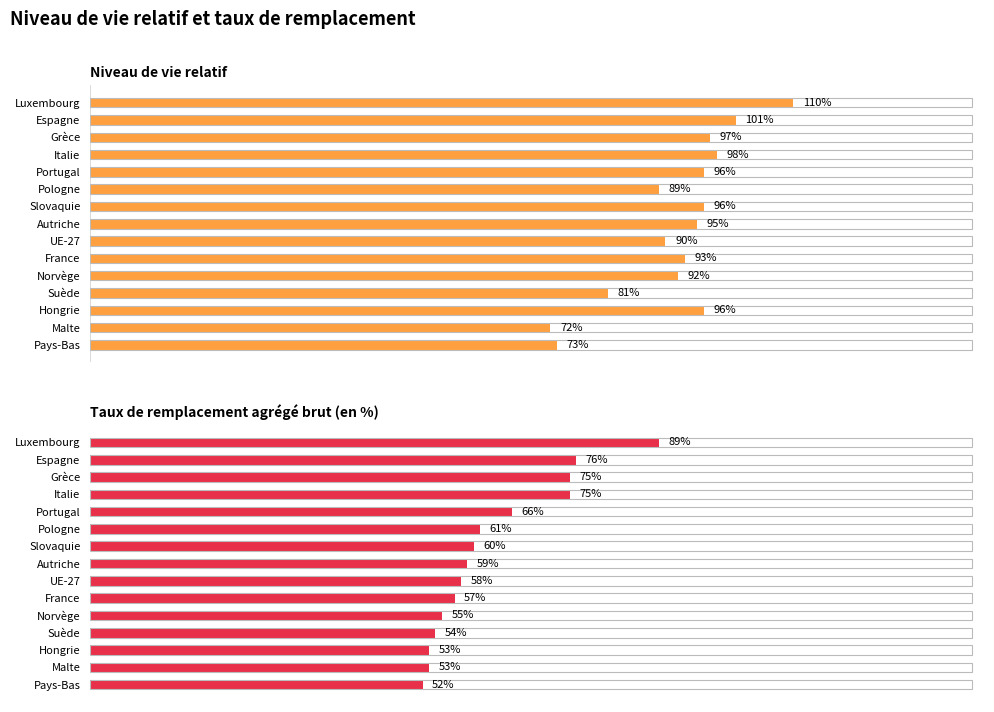

What is the average value of the Niveau de vie relatif series?

92